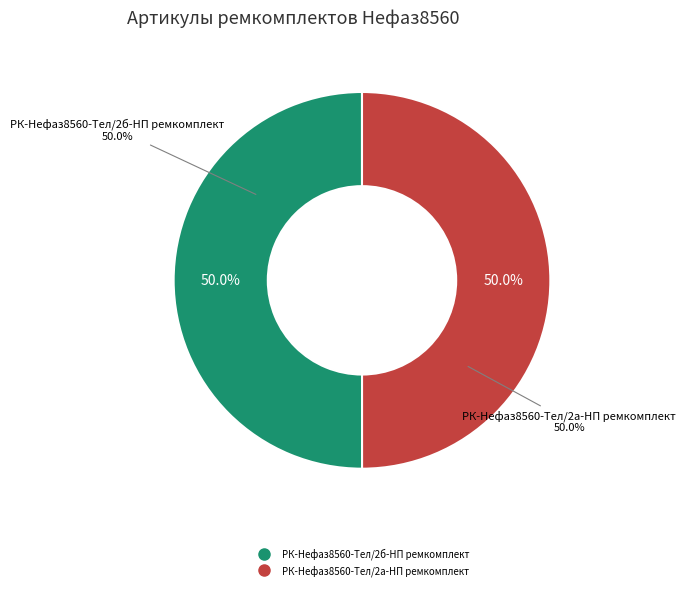

To the nearest percent, what is the average slice percentage?

50%